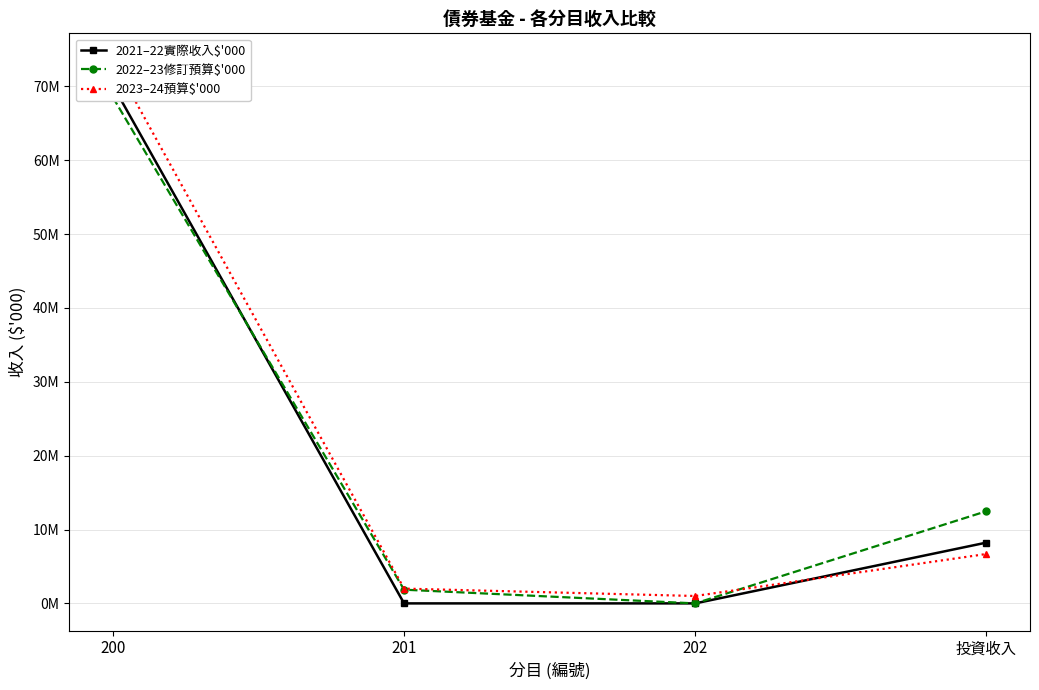

List the labels in order of 2022–23修訂預算$'000 value, largest first.

200, 投資收入, 201, 202